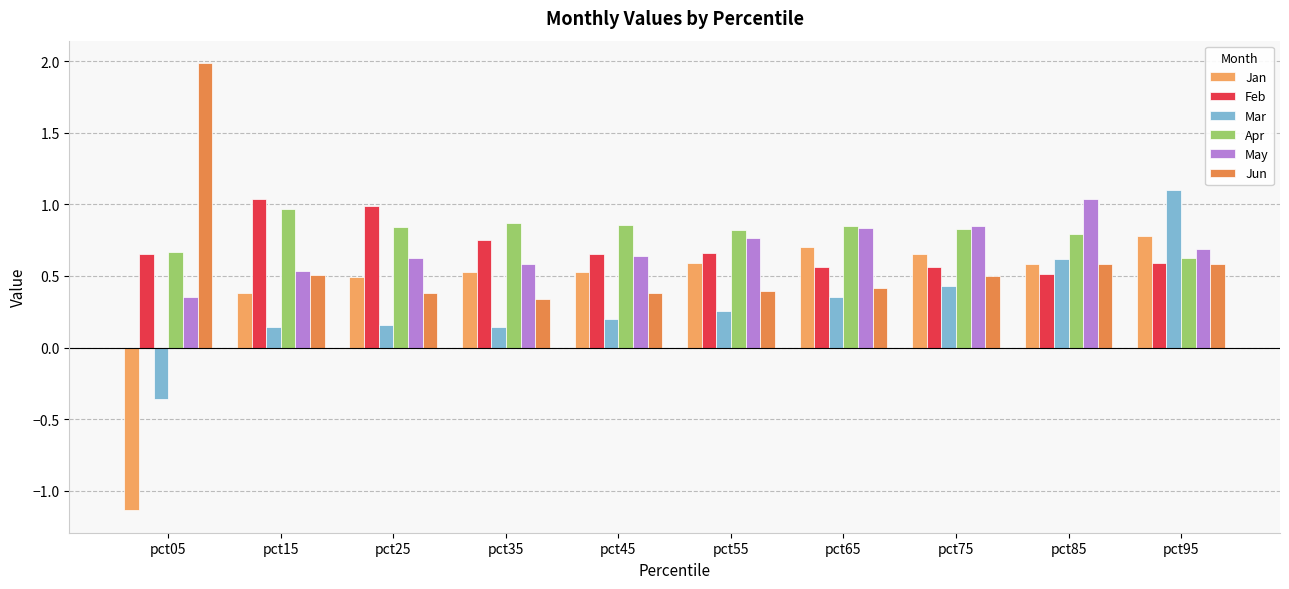

At which label is May closest to 0?

pct05